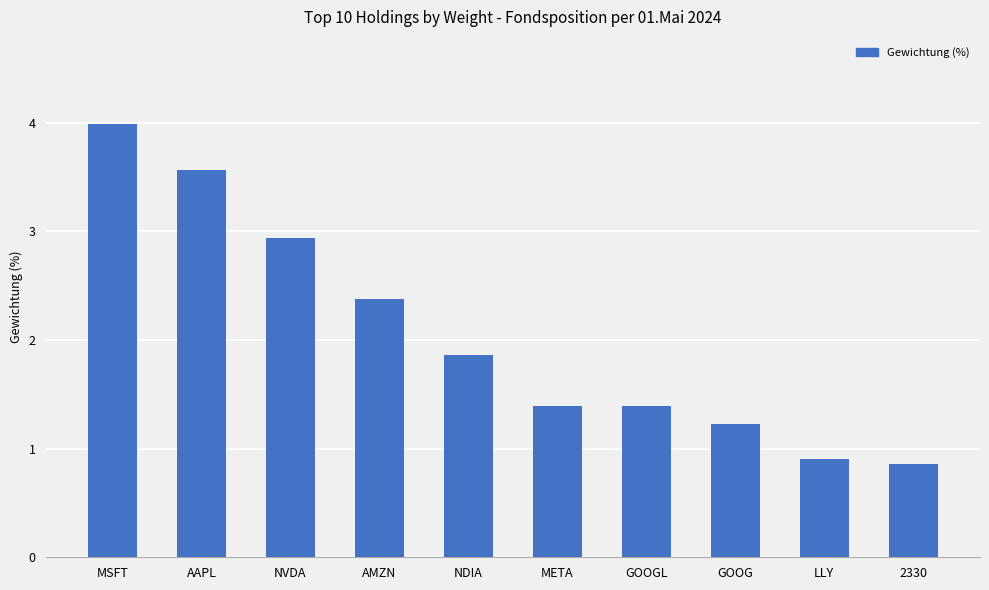

Reading left to right, what are all the values shown in this chart?

MSFT=4.0	AAPL=3.6	NVDA=2.9	AMZN=2.4	NDIA=1.9	META=1.4	GOOGL=1.4	GOOG=1.2	LLY=0.9	2330=0.9